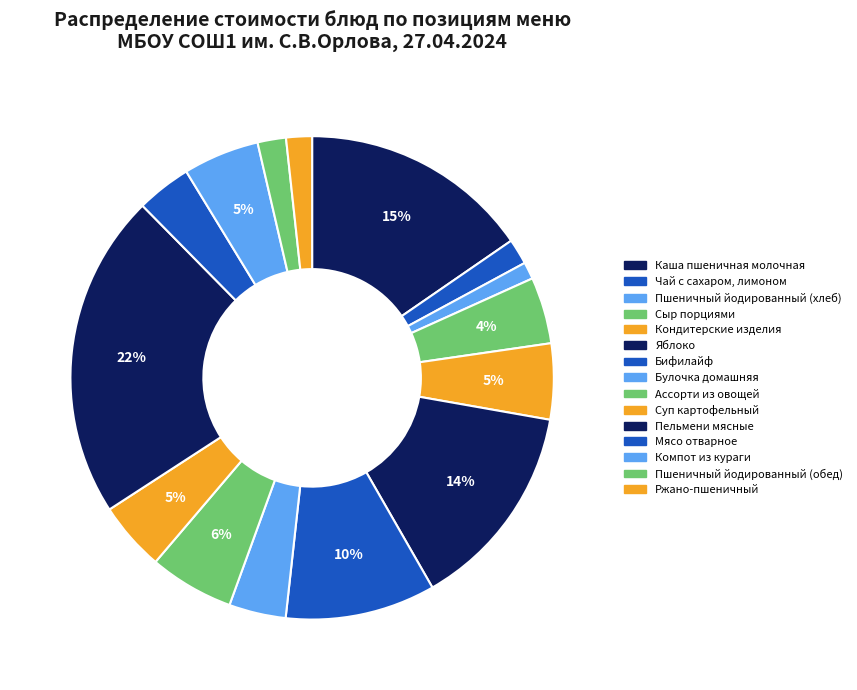

Is there a majority slice in this chart?

No